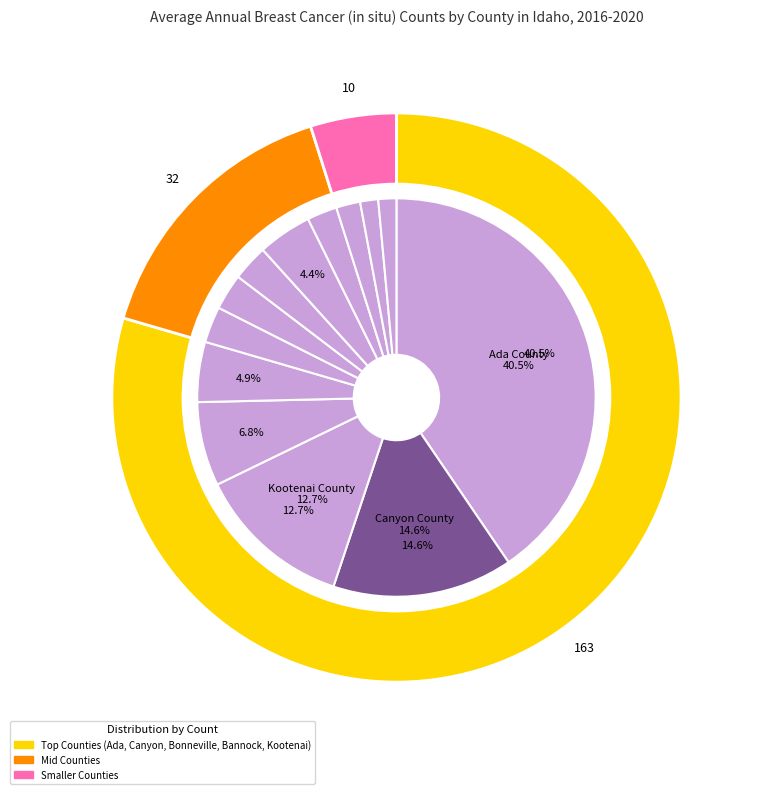

Is the sum of Nez Perce County and Payette County greater than half?

No